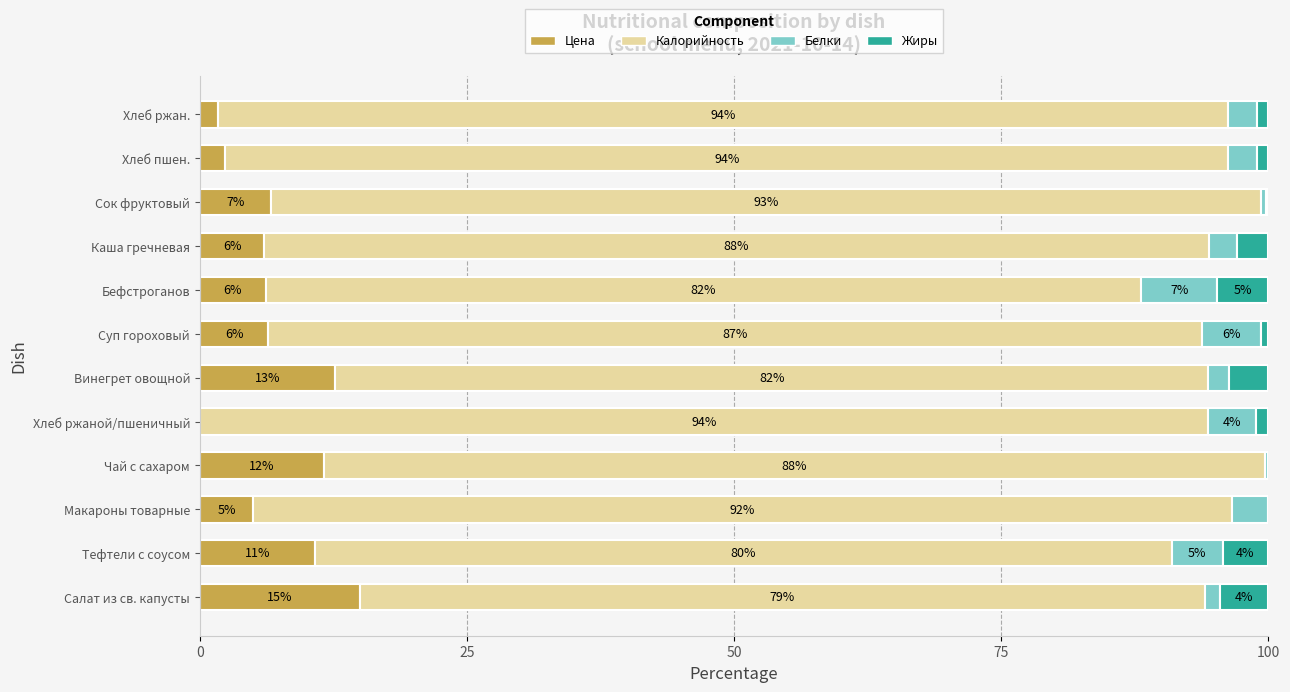

At which label does Цена reach its peak?

Салат из св. капусты